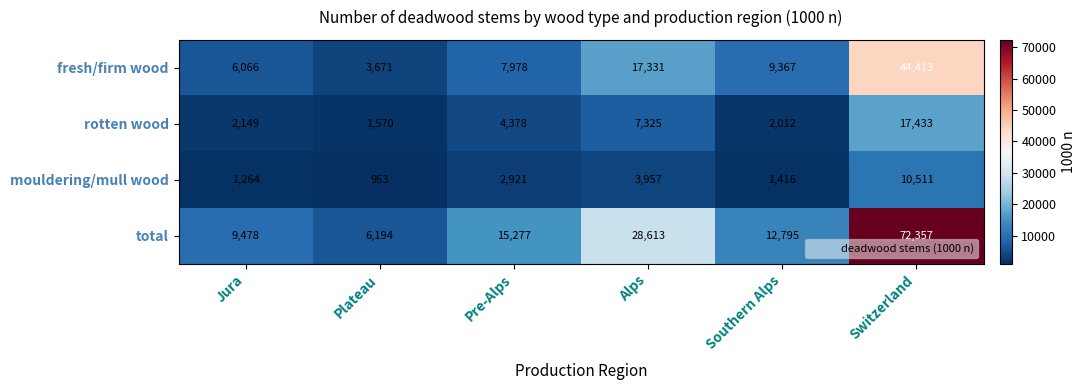

What is the difference between the fresh/firm wood values at Plateau and Southern Alps?

5696